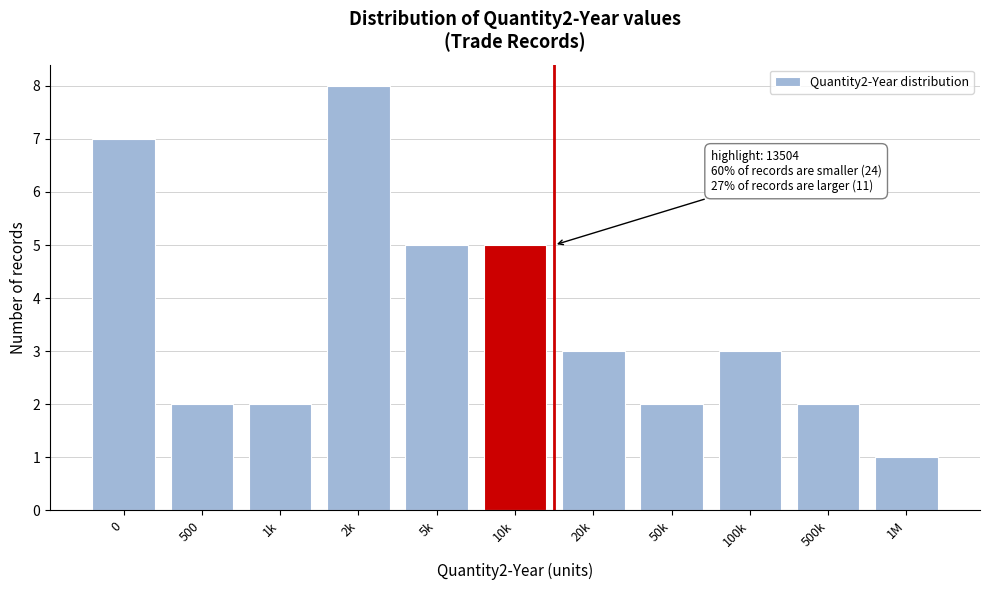

Reading left to right, transcribe all the data shown in this chart.

7	2	2	8	5	5	3	2	3	2	1